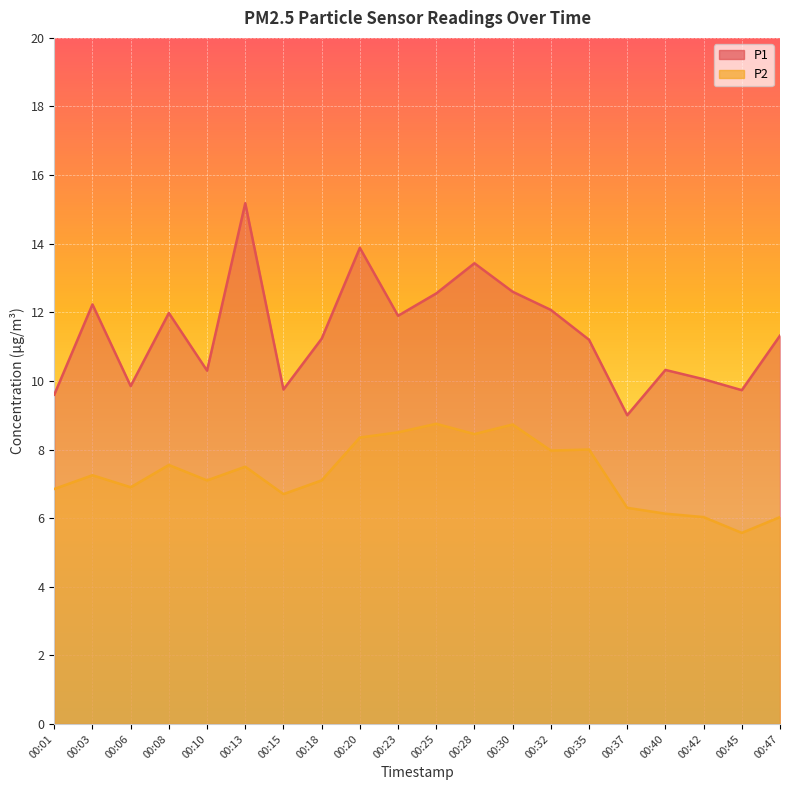

What is the total value across all series at 00:47?

17.4